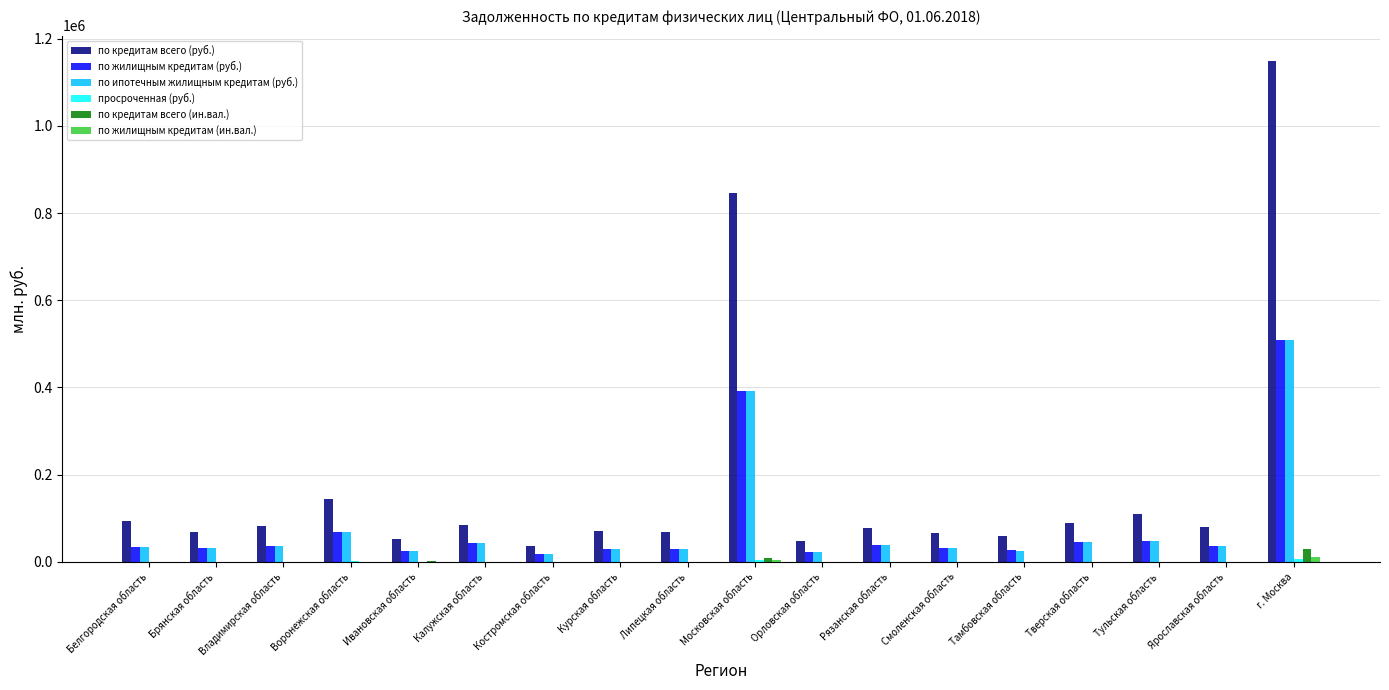

Which series has the largest total across all categories?

по кредитам всего (руб.)